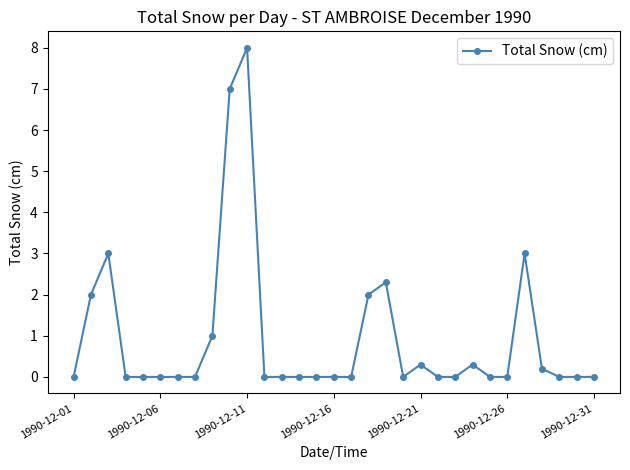

What is the maximum value shown in the chart?

8.0